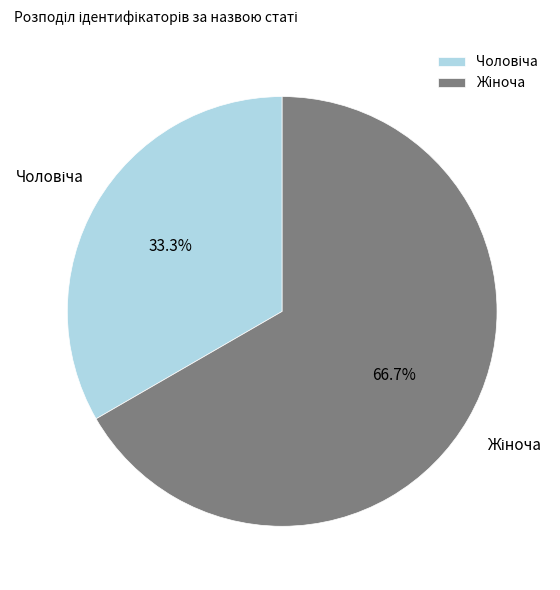

How many segments does this pie chart have?

2